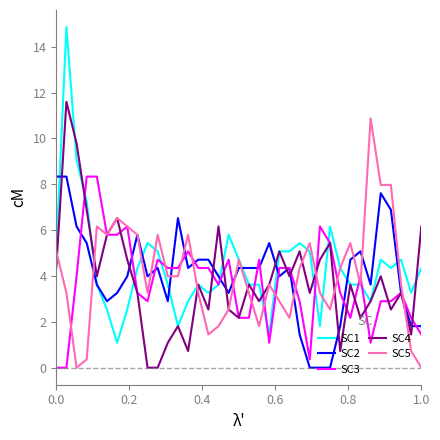

Which series ends up on top after the final intersection of SC5 and SC3?

SC3